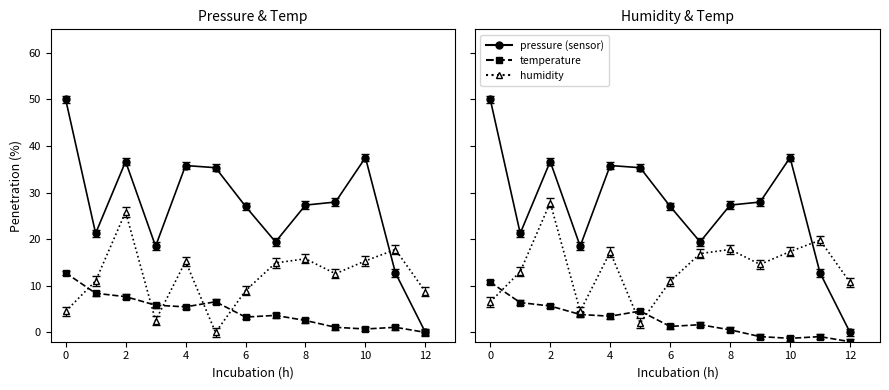

What are all the series names shown in the legend?

pressure, temperature, humidity